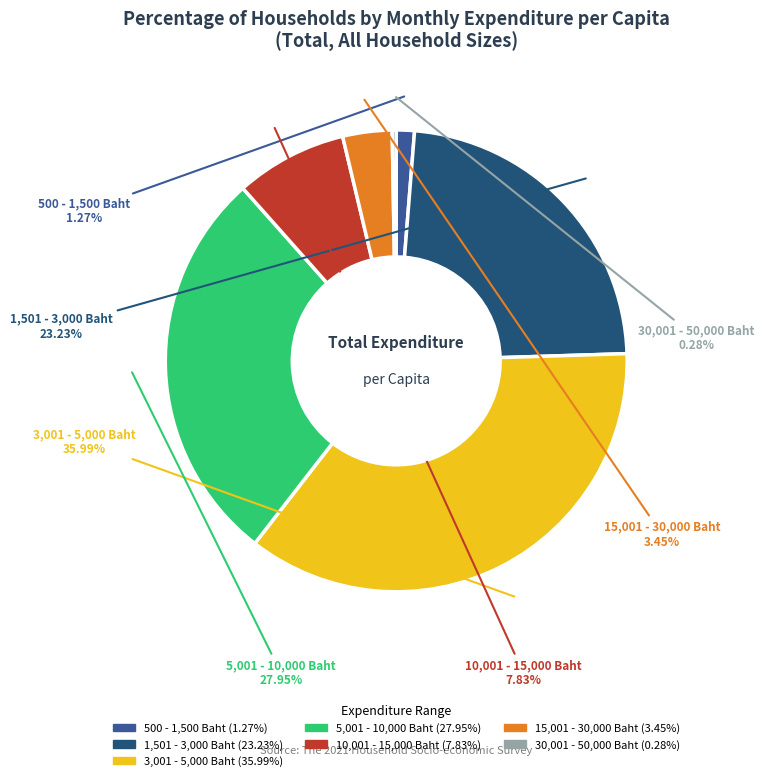

What is the ratio of the value at 1,501 - 3,000 Baht to the value at 10,001 - 15,000 Baht?

3.0